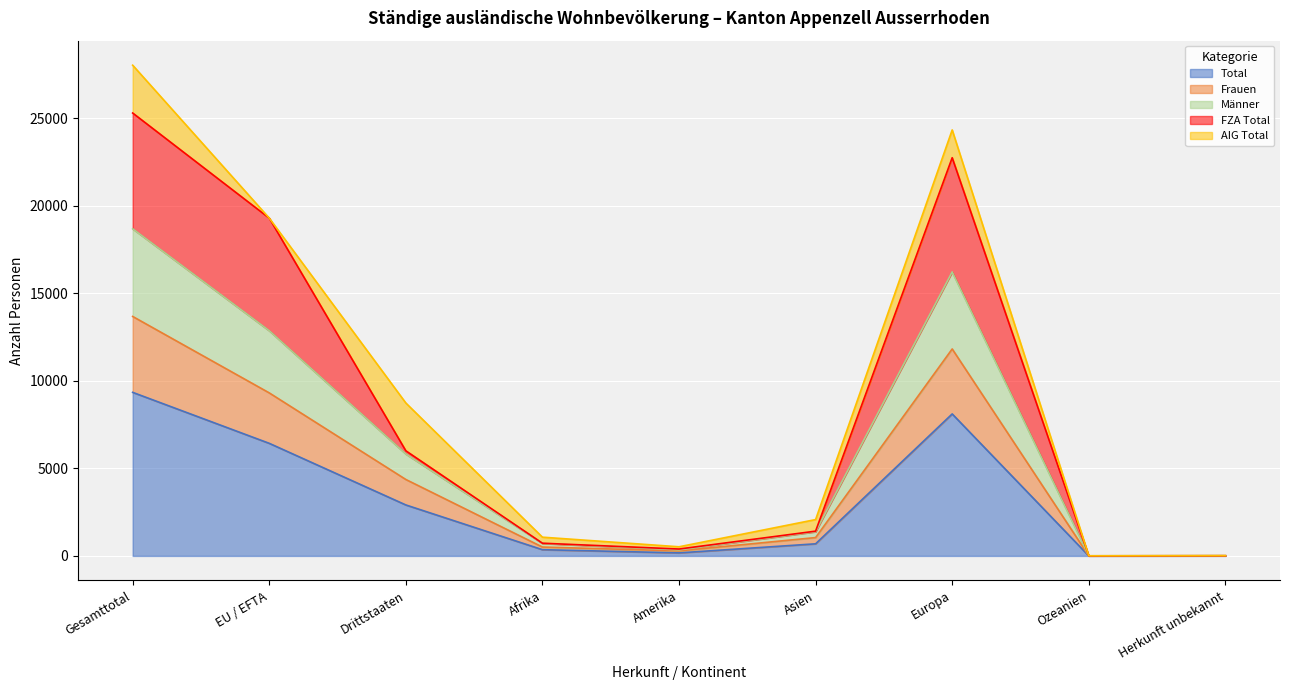

Between Ozeanien and Drittstaaten, which is larger?

Drittstaaten